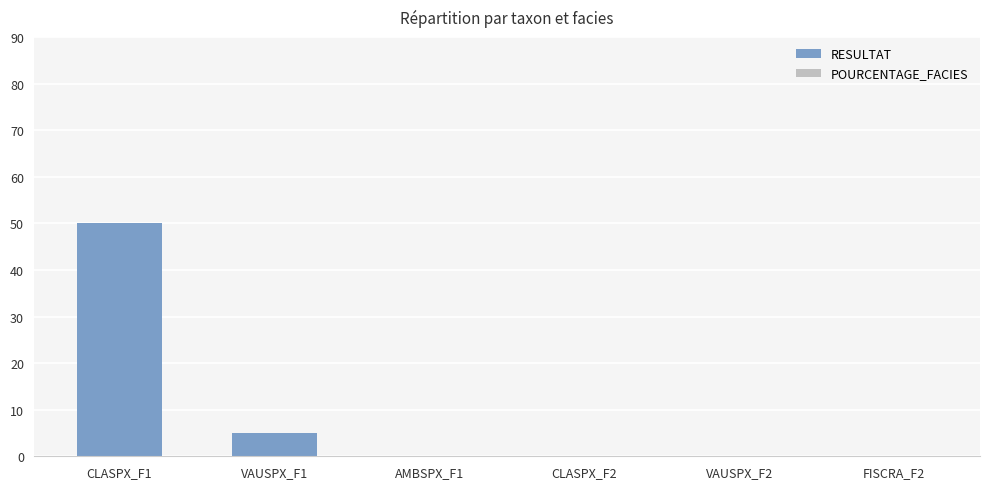

What is the greatest value displayed?

50.0